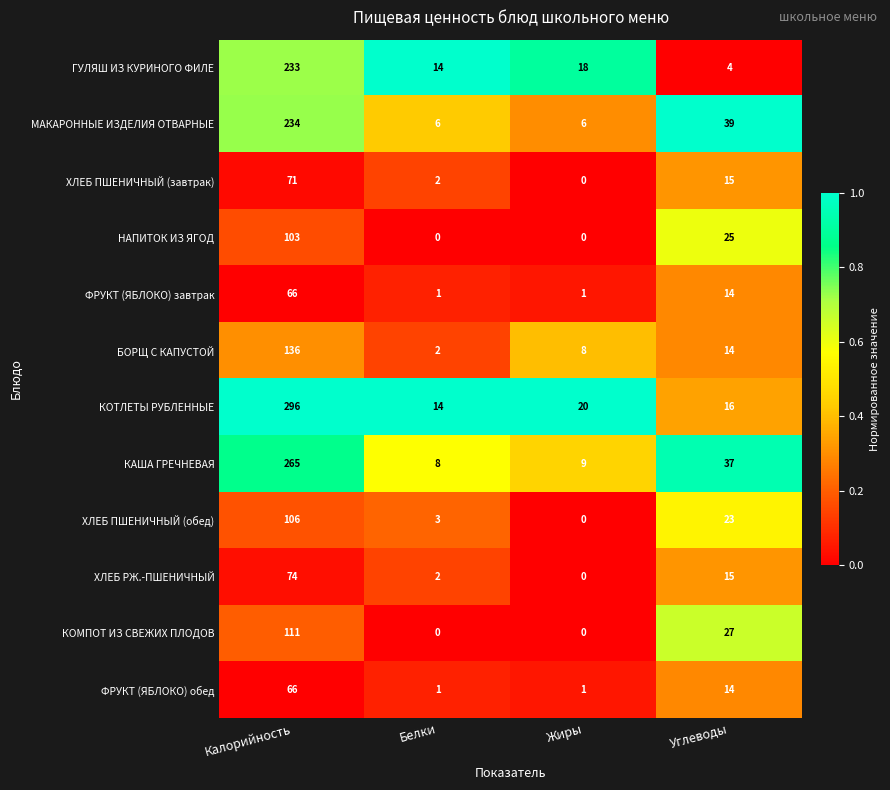

At how many categories does at least one series exceed 0?

4